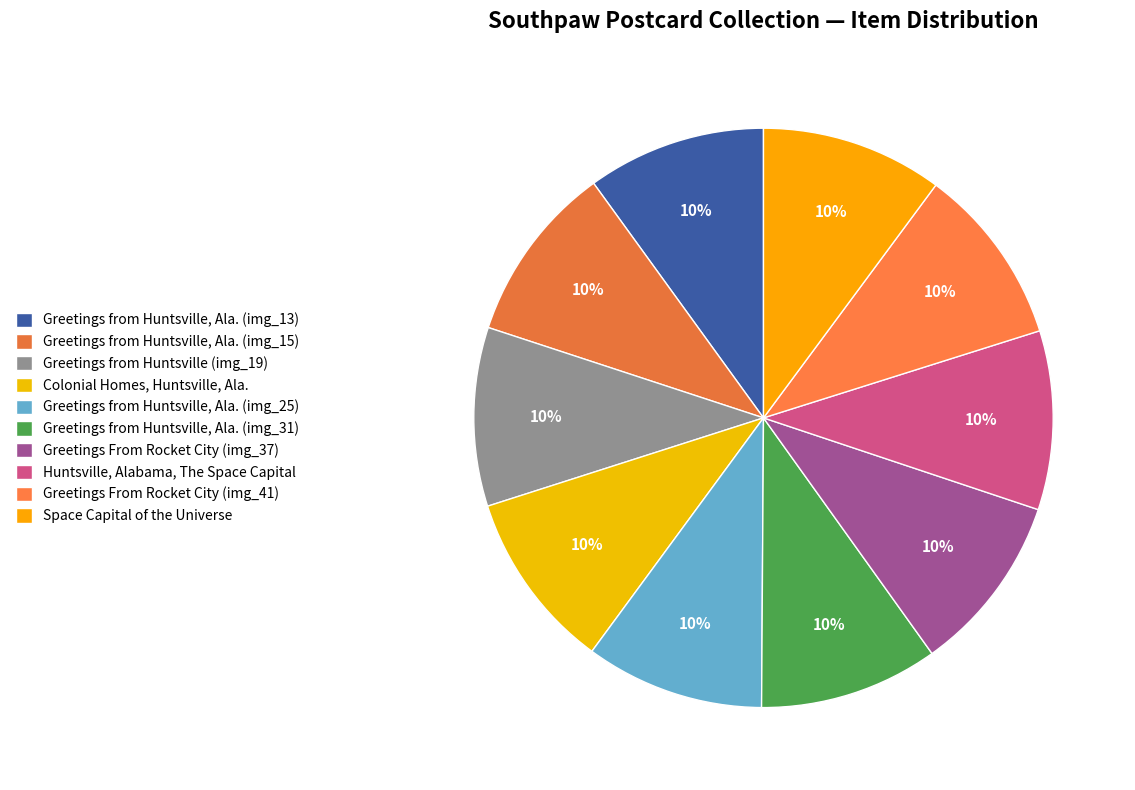

Rank the categories by value from lowest to highest.

Greetings from Huntsville, Ala. (img_00013), Greetings from Huntsville, Ala. (img_00015), Greetings from Huntsville (img_00019), Colonial Homes, Huntsville, Ala., Greetings from Huntsville, Ala. (img_00025), Greetings from Huntsville, Ala. (img_00031), Greetings From Rocket City (img_00037), Huntsville, Alabama, The Space Capital, Greetings From Rocket City (img_00041), Space Capital of the Universe